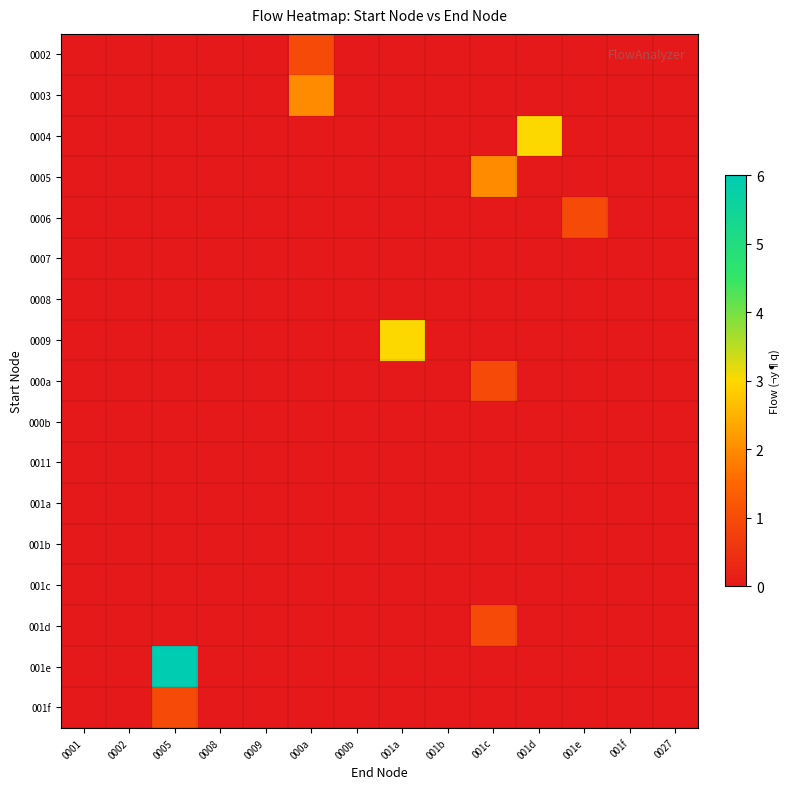

Reading left to right, list all the values displayed in this chart.

0002: 0001=0	0002=0	0005=0	0008=0	0009=0	000a=1	000b=0	001a=0	001b=0	001c=0	001d=0	001e=0	001f=0	0027=0
0003: 0001=0	0002=0	0005=0	0008=0	0009=0	000a=2	000b=0	001a=0	001b=0	001c=0	001d=0	001e=0	001f=0	0027=0
0004: 0001=0	0002=0	0005=0	0008=0	0009=0	000a=0	000b=0	001a=0	001b=0	001c=0	001d=3	001e=0	001f=0	0027=0
0005: 0001=0	0002=0	0005=0	0008=0	0009=0	000a=0	000b=0	001a=0	001b=0	001c=2	001d=0	001e=0	001f=0	0027=0
0006: 0001=0	0002=0	0005=0	0008=0	0009=0	000a=0	000b=0	001a=0	001b=0	001c=0	001d=0	001e=1	001f=0	0027=0
0007: 0001=0	0002=0	0005=0	0008=0	0009=0	000a=0	000b=0	001a=0	001b=0	001c=0	001d=0	001e=0	001f=0	0027=0
0008: 0001=0	0002=0	0005=0	0008=0	0009=0	000a=0	000b=0	001a=0	001b=0	001c=0	001d=0	001e=0	001f=0	0027=0
0009: 0001=0	0002=0	0005=0	0008=0	0009=0	000a=0	000b=0	001a=3	001b=0	001c=0	001d=0	001e=0	001f=0	0027=0
000a: 0001=0	0002=0	0005=0	0008=0	0009=0	000a=0	000b=0	001a=0	001b=0	001c=1	001d=0	001e=0	001f=0	0027=0
000b: 0001=0	0002=0	0005=0	0008=0	0009=0	000a=0	000b=0	001a=0	001b=0	001c=0	001d=0	001e=0	001f=0	0027=0
0011: 0001=0	0002=0	0005=0	0008=0	0009=0	000a=0	000b=0	001a=0	001b=0	001c=0	001d=0	001e=0	001f=0	0027=0
001a: 0001=0	0002=0	0005=0	0008=0	0009=0	000a=0	000b=0	001a=0	001b=0	001c=0	001d=0	001e=0	001f=0	0027=0
001b: 0001=0	0002=0	0005=0	0008=0	0009=0	000a=0	000b=0	001a=0	001b=0	001c=0	001d=0	001e=0	001f=0	0027=0
001c: 0001=0	0002=0	0005=0	0008=0	0009=0	000a=0	000b=0	001a=0	001b=0	001c=0	001d=0	001e=0	001f=0	0027=0
001d: 0001=0	0002=0	0005=0	0008=0	0009=0	000a=0	000b=0	001a=0	001b=0	001c=1	001d=0	001e=0	001f=0	0027=0
001e: 0001=0	0002=0	0005=6	0008=0	0009=0	000a=0	000b=0	001a=0	001b=0	001c=0	001d=0	001e=0	001f=0	0027=0
001f: 0001=0	0002=0	0005=1	0008=0	0009=0	000a=0	000b=0	001a=0	001b=0	001c=0	001d=0	001e=0	001f=0	0027=0